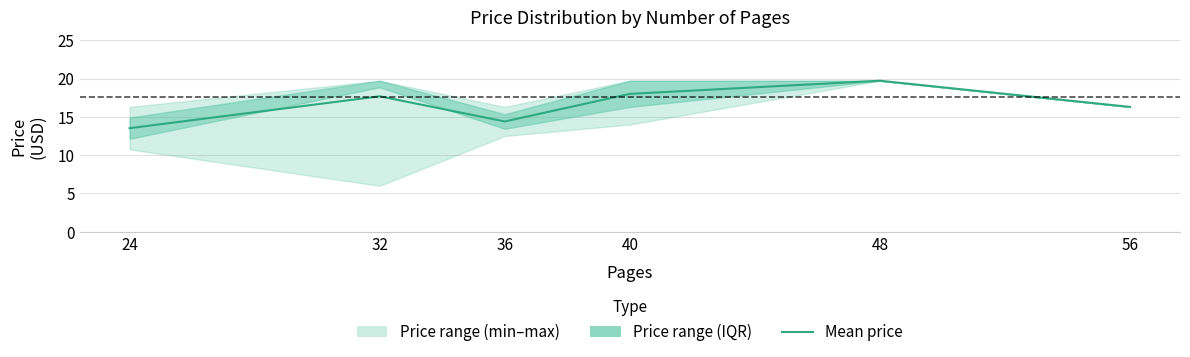

Is this an area chart (filled region under the line)?

No